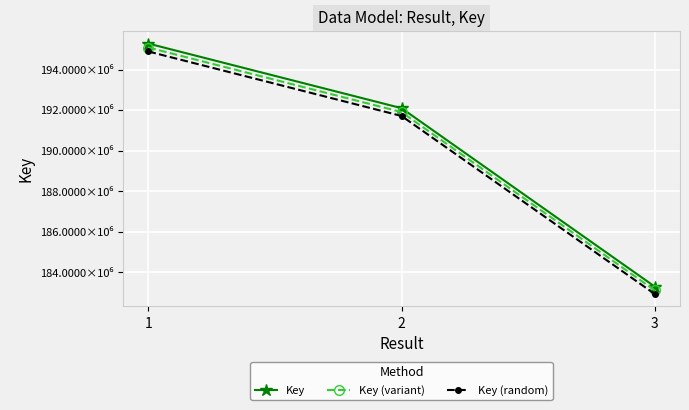

Which has a higher value, 1 or 3?

1